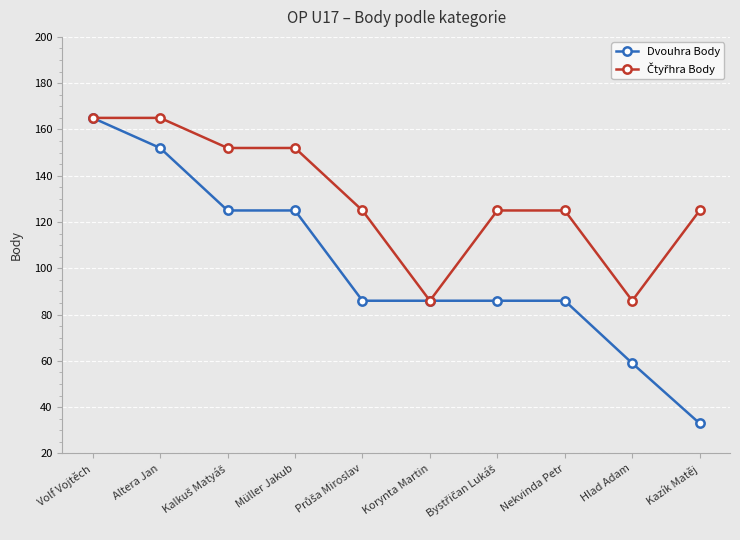

Which label corresponds to the smallest value in the chart?

Kazík Matěj